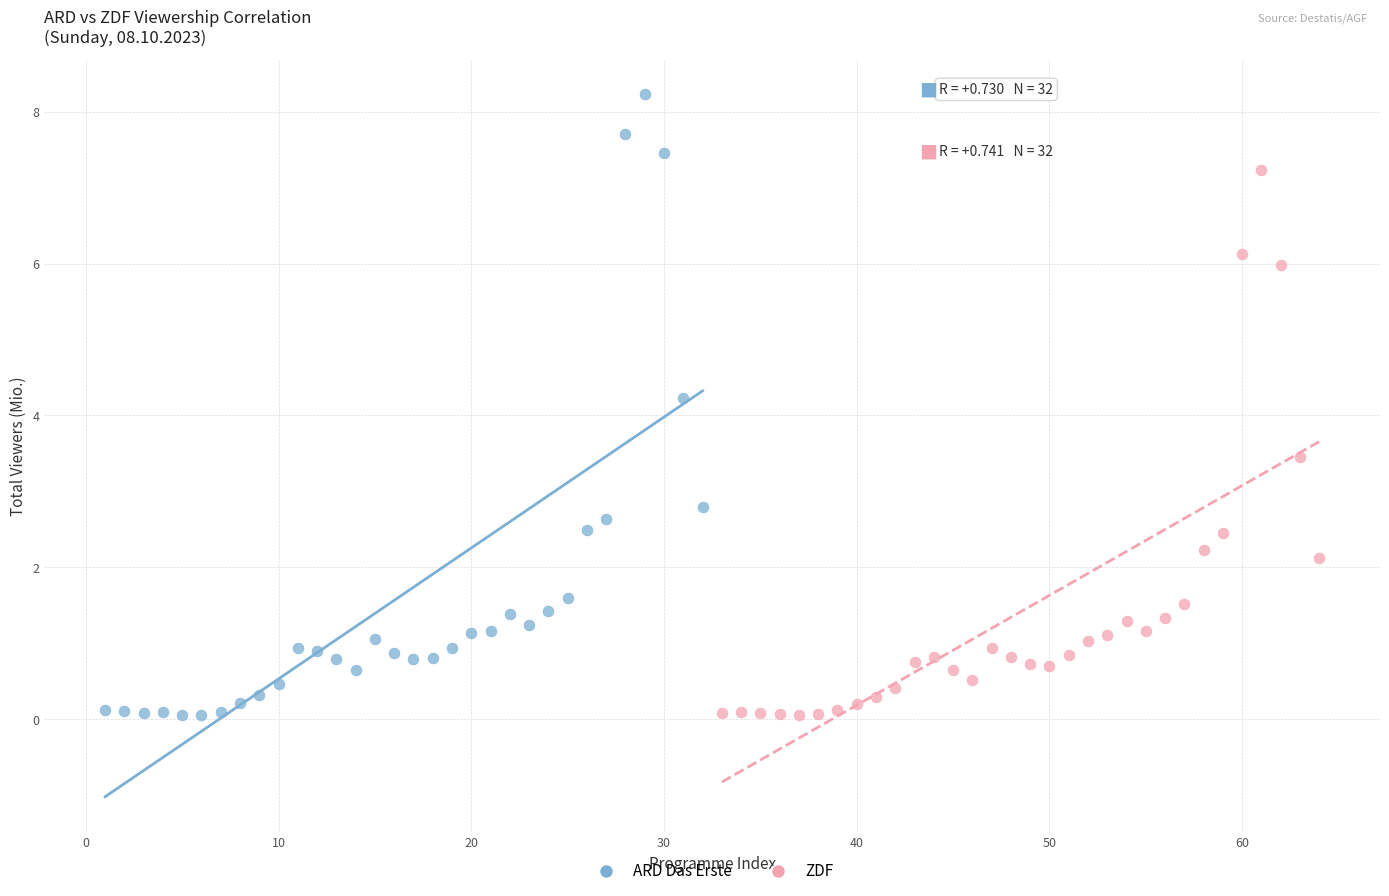

Which series has the largest Y range (max minus min)?

ARD Das Erste